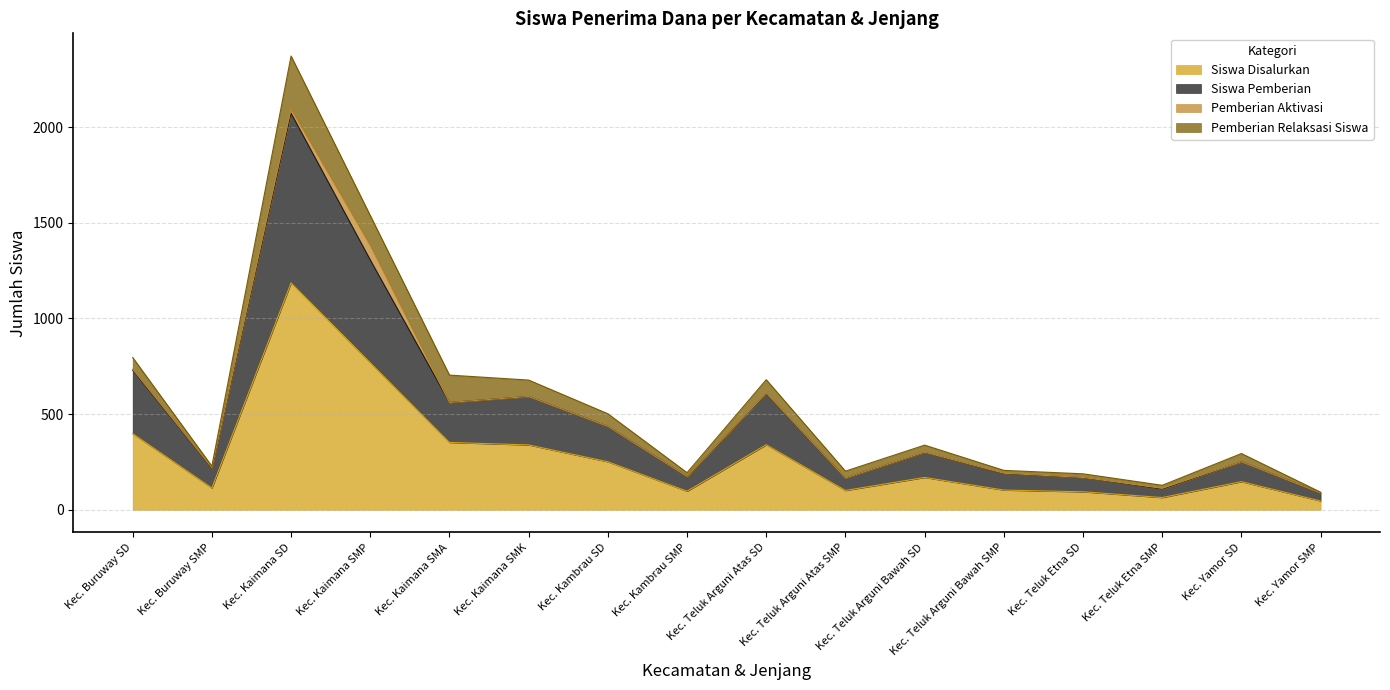

Between Kec. Kaimana SMP and Kec. Kaimana SMA, which is larger?

Kec. Kaimana SMP